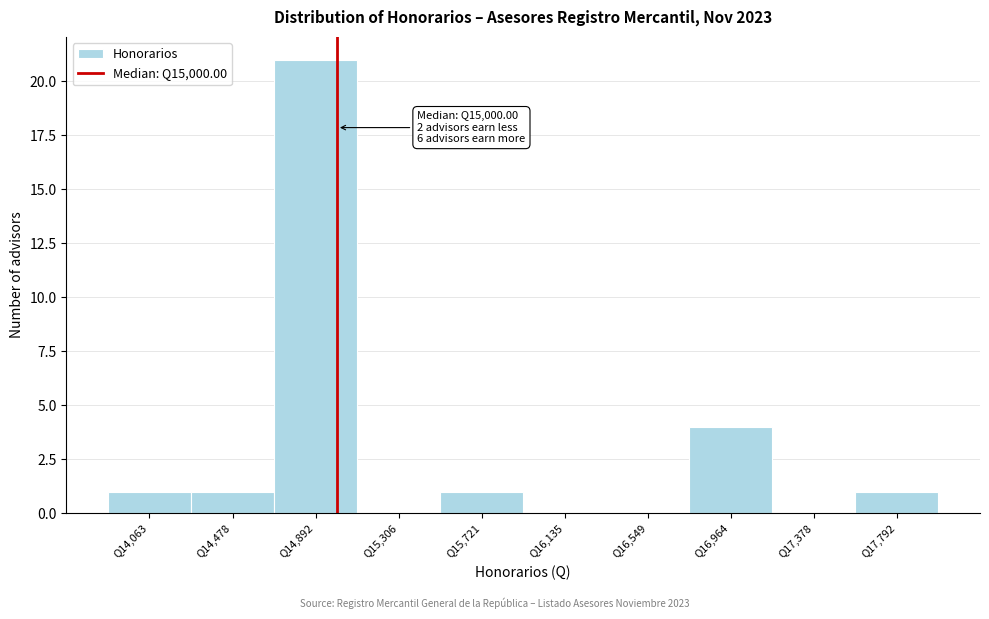

Over which range of the x-axis is the bar tallest?

14700 to 15100